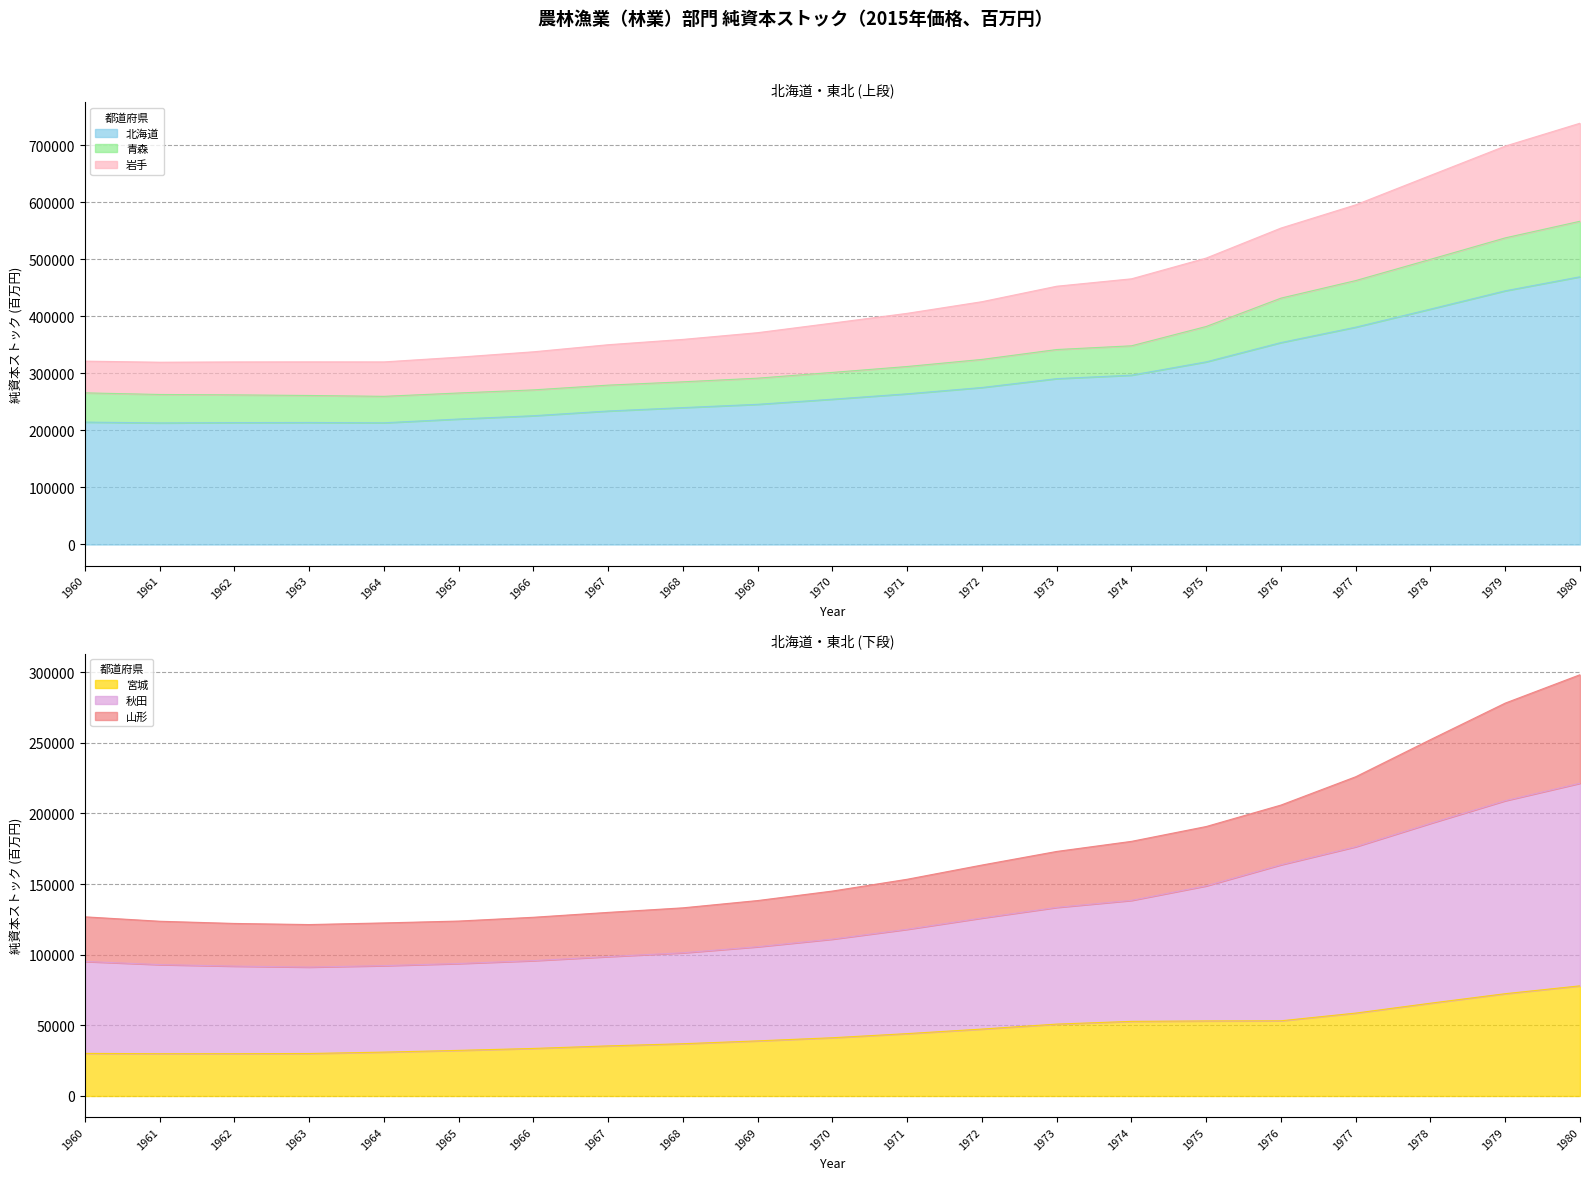

At how many categories does at least one series exceed 63983?

21